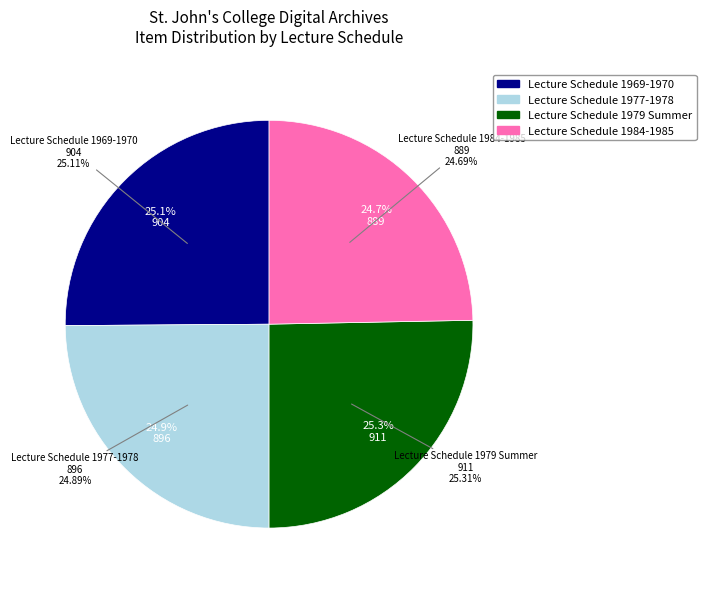

Count the number of slices in the pie.

4